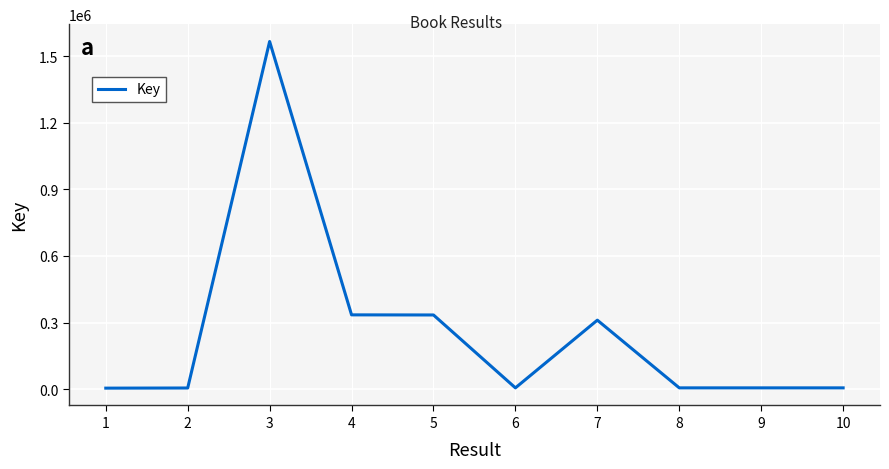

At which label does the data first exceed 6564?

3